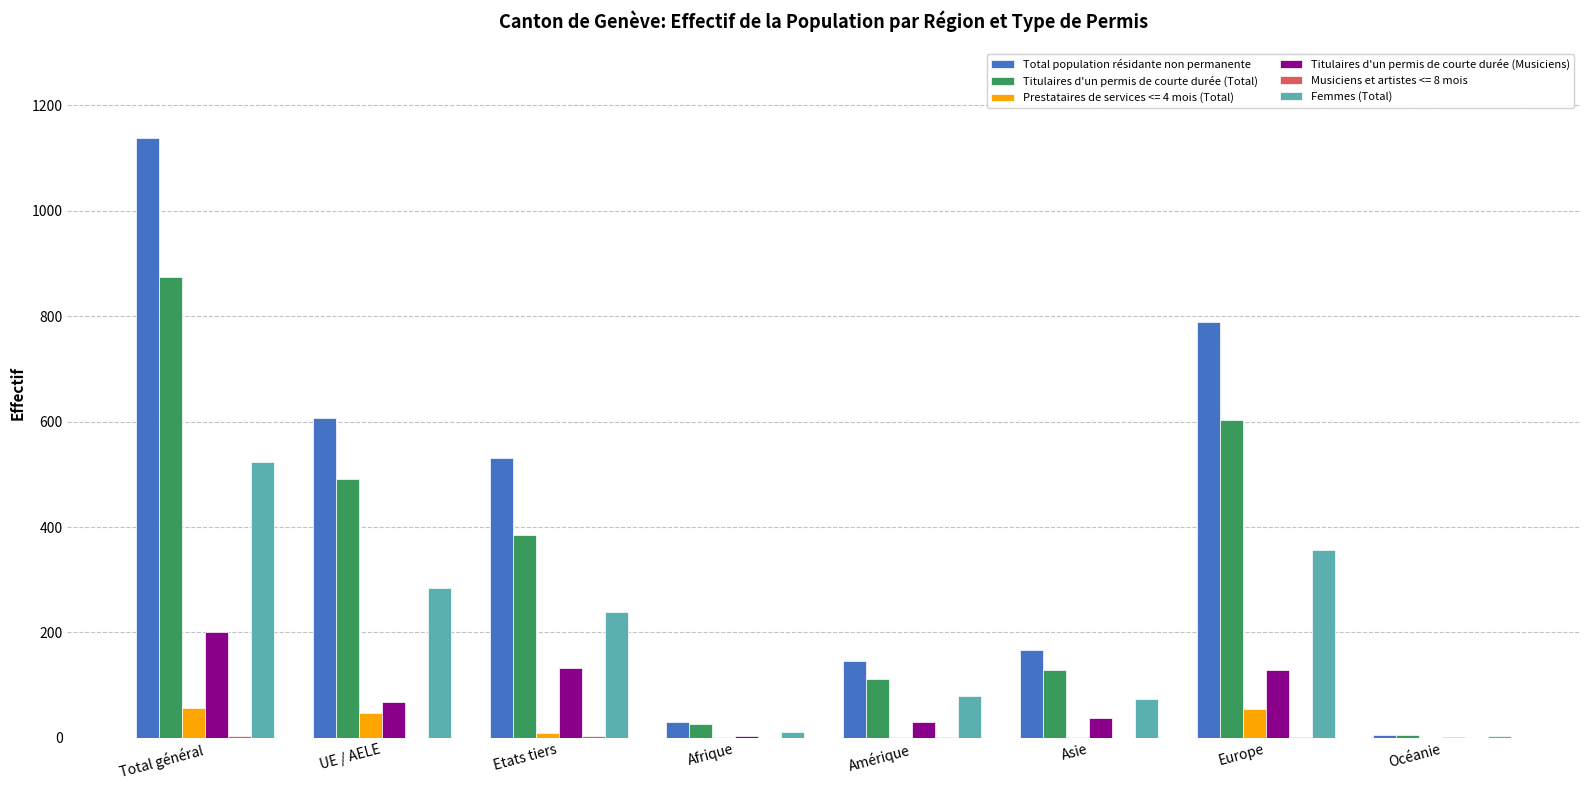

At which category is the sum across all series the highest?

Total général